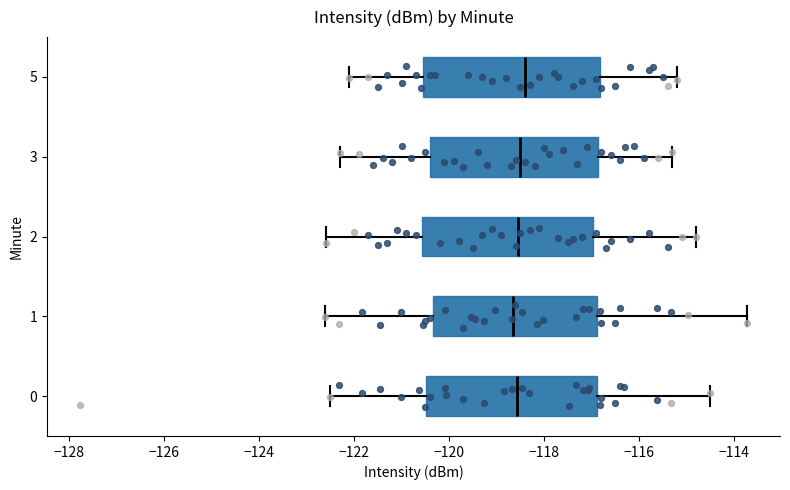

Reading bottom to top, transcribe this box plot: for each box, give where its median line is, the range the box spans, and where its two whiskers end, as read against the x-axis. The values are not printed on the chart, so give them approximately, as read against the axis.

0: median -118.6, box -120.4 to -116.8, whiskers -122.6 to -114.6
1: median -118.6, box -120.4 to -116.8, whiskers -122.6 to -113.8
2: median -118.6, box -120.6 to -117.0, whiskers -122.6 to -114.8
3: median -118.4, box -120.4 to -116.8, whiskers -122.2 to -115.2
5: median -118.4, box -120.6 to -116.8, whiskers -122.0 to -115.2